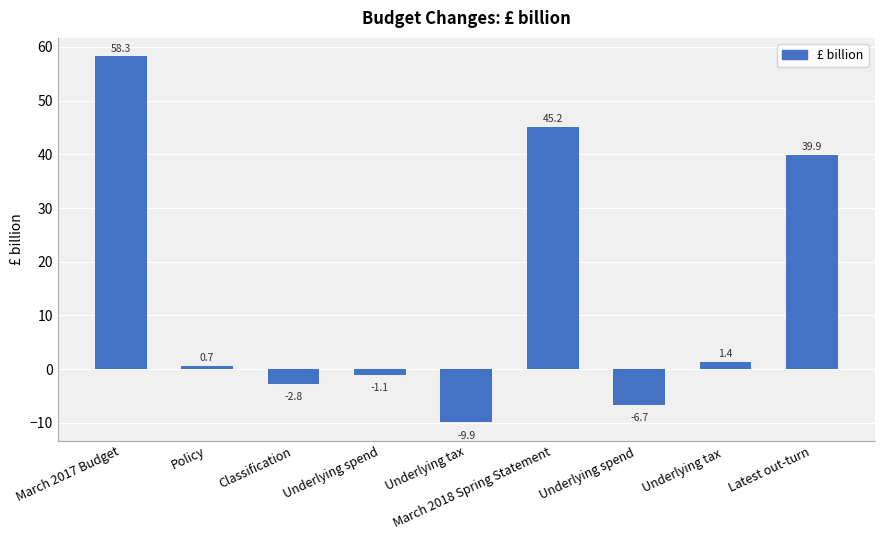

Rank the categories by value from lowest to highest.

Underlying tax, Underlying spend , Classification, Underlying spend, Policy, Underlying tax , Latest out-turn, March 2018 Spring Statement, March 2017 Budget